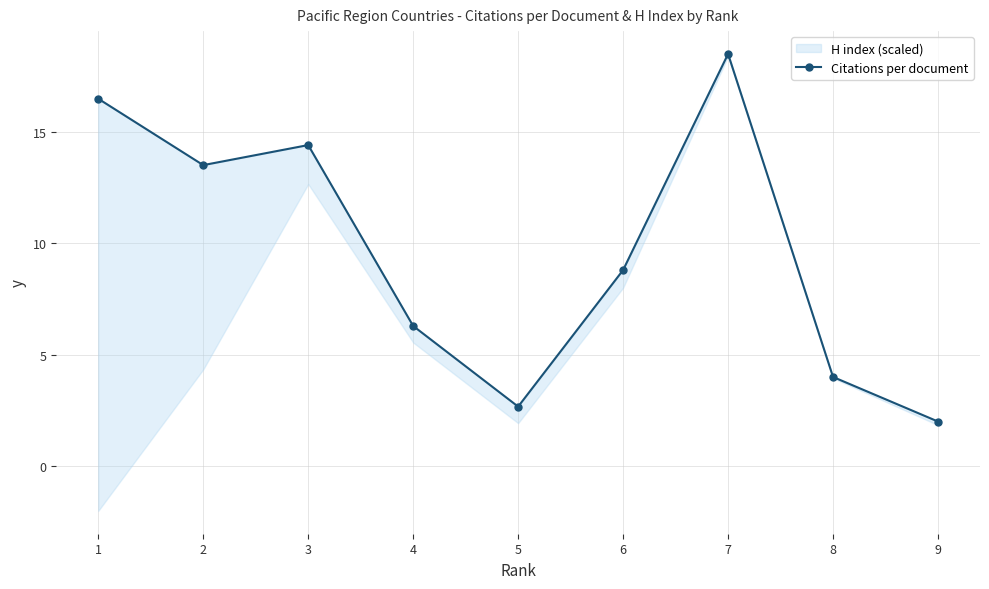

Rank the categories by value from highest to lowest.

7, 1, 3, 2, 6, 4, 8, 5, 9